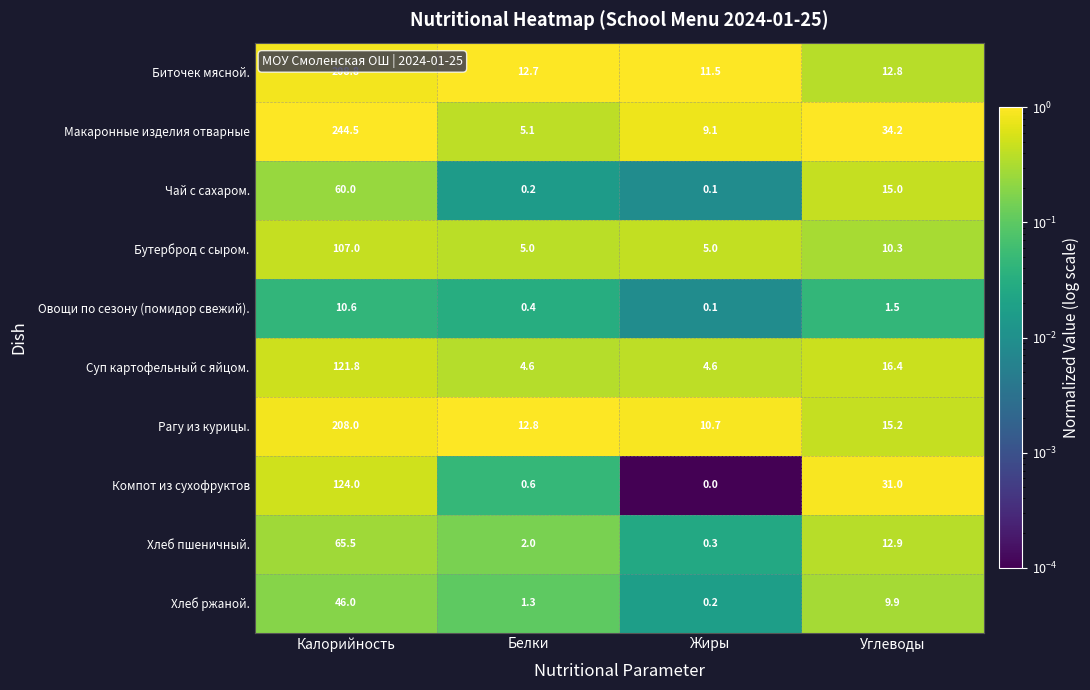

What is the total value across all series at Калорийность?

1196.2